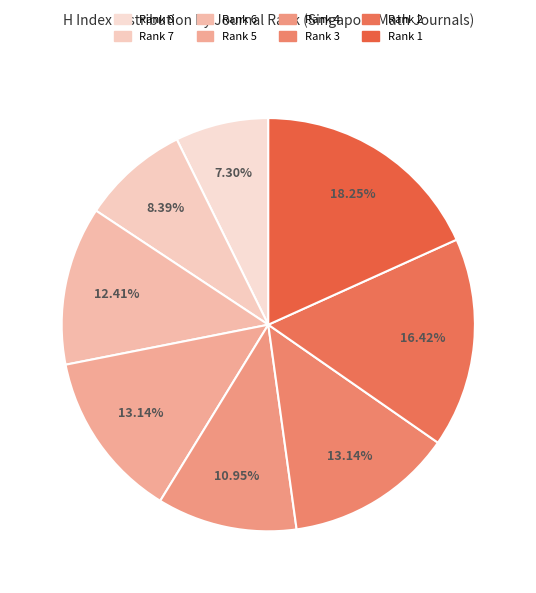

How many slices are in this pie chart?

8